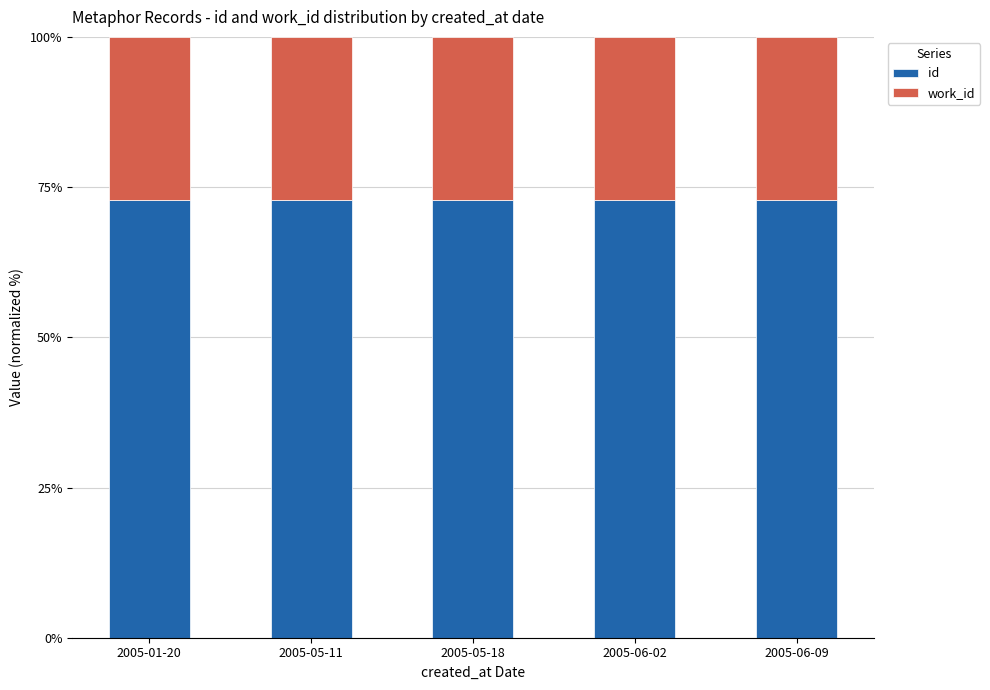

What is the highest value of the id series?

72.9